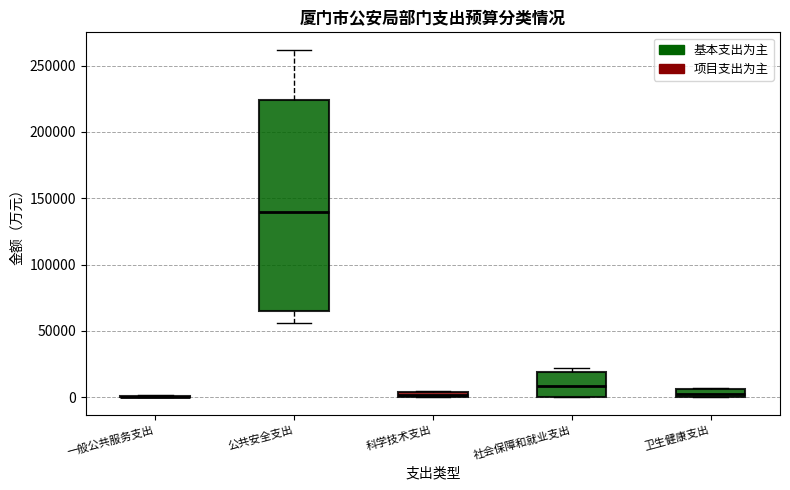

Where does the upper whisker of the box for 公共安全支出 end on the y-axis? The values are not printed on the chart, so give them approximately, as read against the axis.

260000